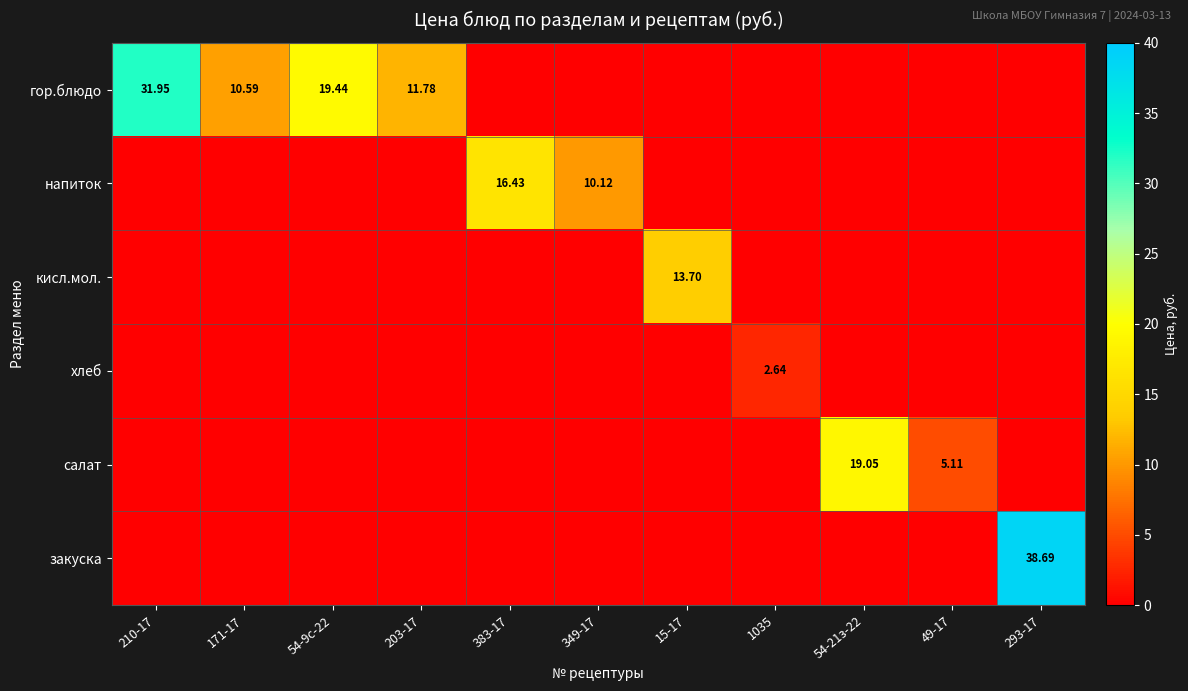

At how many categories does at least one series exceed 18?

4